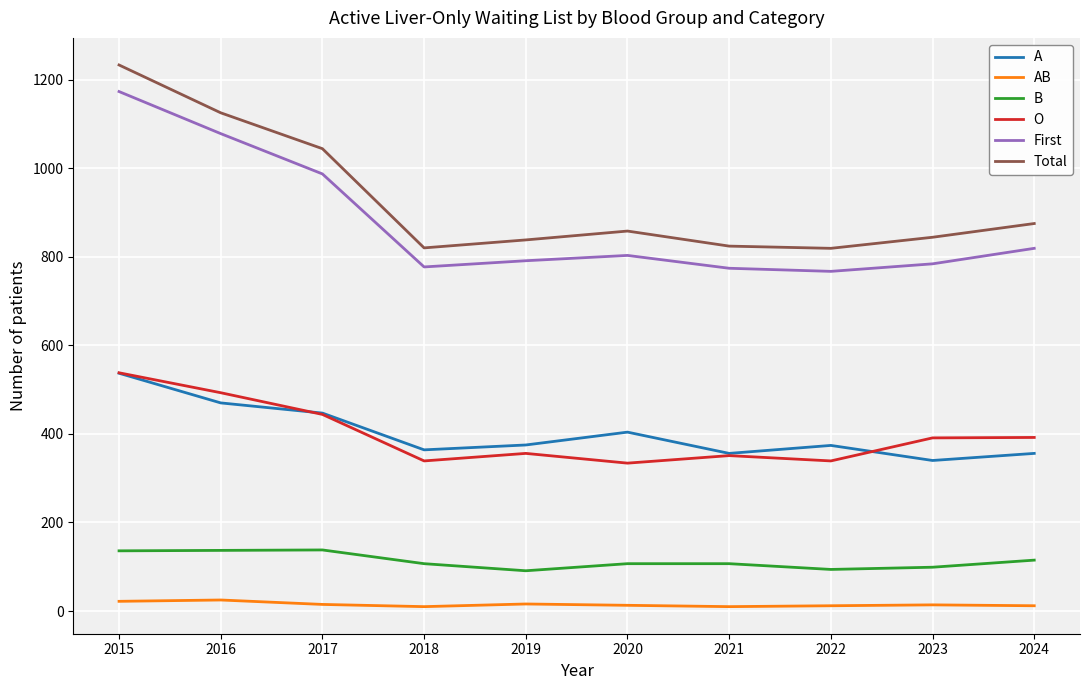

Does the chart display data point markers on the line(s)?

No